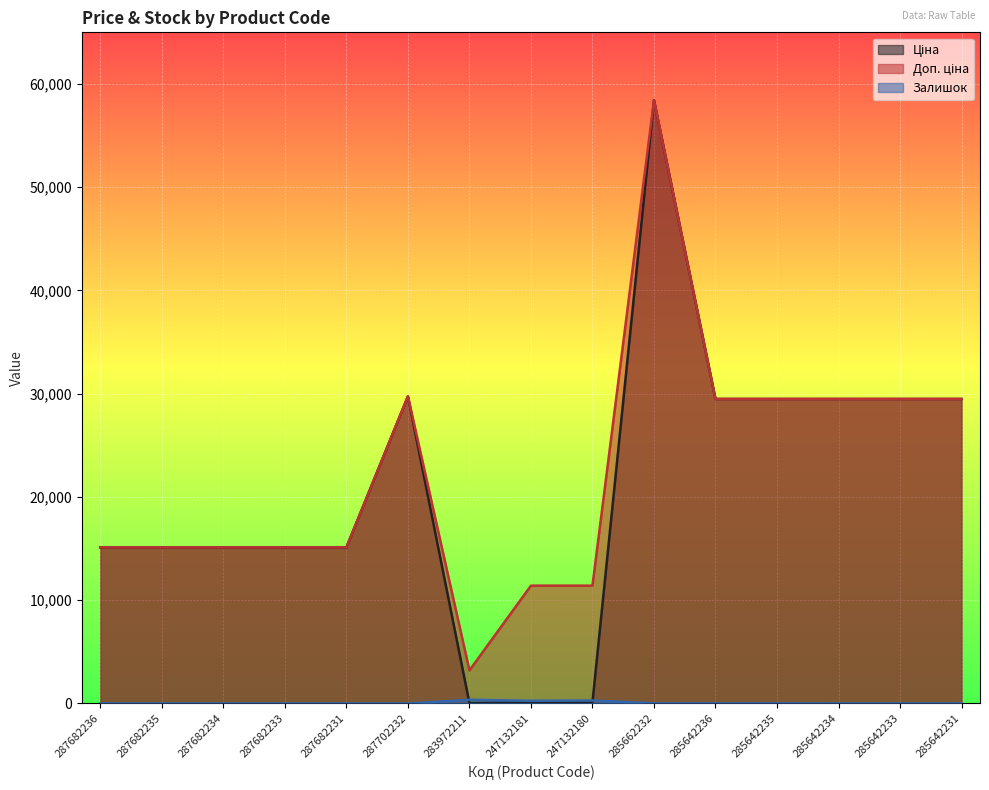

Reading right to left, extract all data points from this chart.

Ціна: 285642231=29491.5	285642233=29491.5	285642234=29491.5	285642235=29491.5	285642236=29491.5	285662232=58426.5	247132180=114.1	247132181=114.1	283972211=32.0	287702232=29747.2	287682231=15120.0	287682233=15120.0	287682234=15120.0	287682235=15120.0	287682236=15120.0
Доп. ціна: 285642231=29491.5	285642233=29491.5	285642234=29491.5	285642235=29491.5	285642236=29491.5	285662232=58426.5	247132180=11410.0	247132181=11410.0	283972211=3205.0	287702232=29747.2	287682231=15120.0	287682233=15120.0	287682234=15120.0	287682235=15120.0	287682236=15120.0
Залишок: 285642231=11.0	285642233=9.0	285642234=10.0	285642235=13.0	285642236=12.0	285662232=14.0	247132180=290.0	247132181=260.0	283972211=360.0	287702232=0.0	287682231=0.0	287682233=0.0	287682234=0.0	287682235=0.0	287682236=0.0